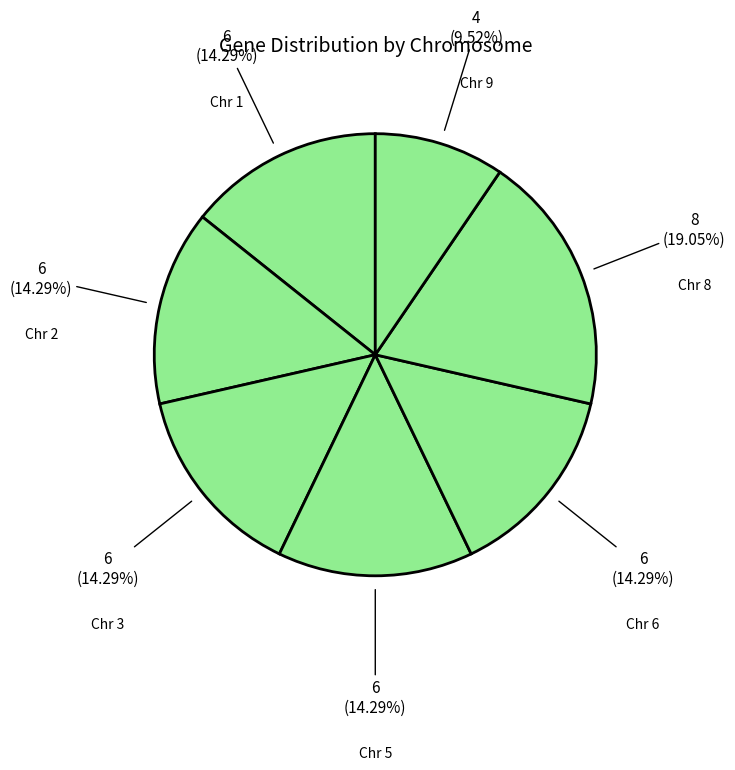

Count the number of slices in the pie.

7